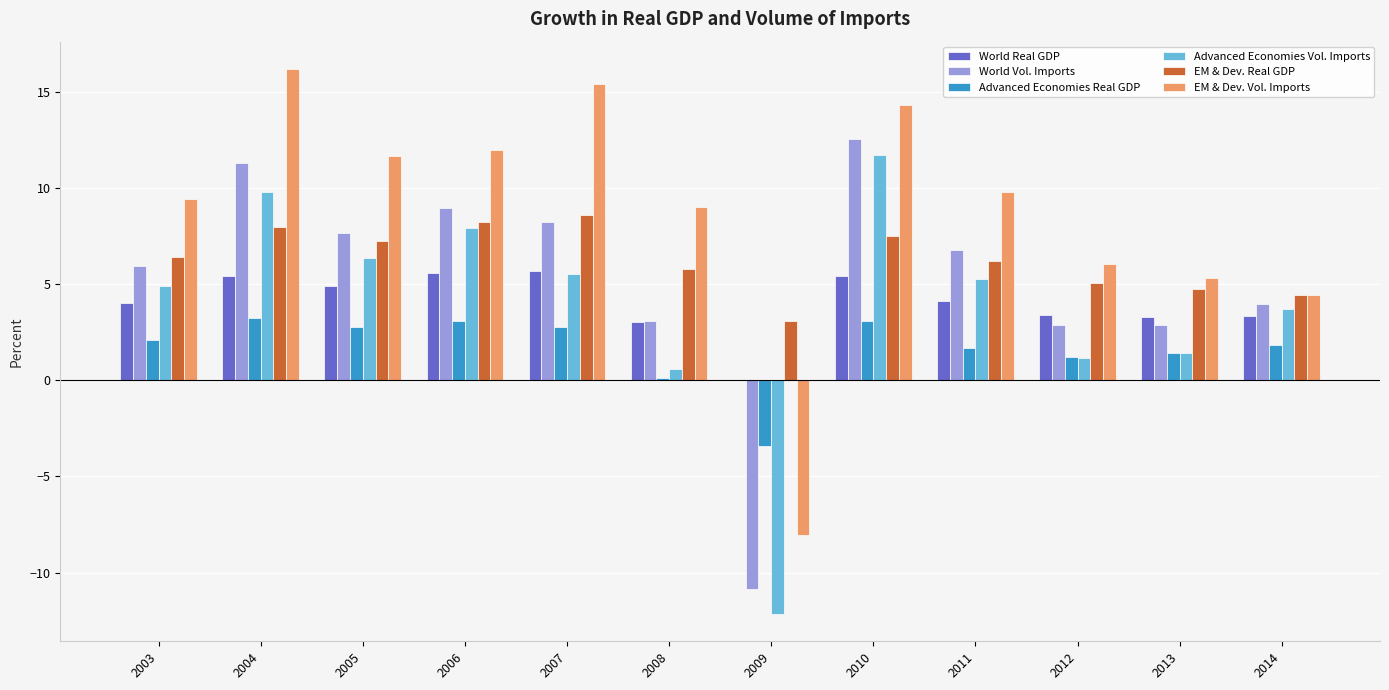

The value of EM & Dev. Vol. Imports at 2008 is 14.3. True or false?

False